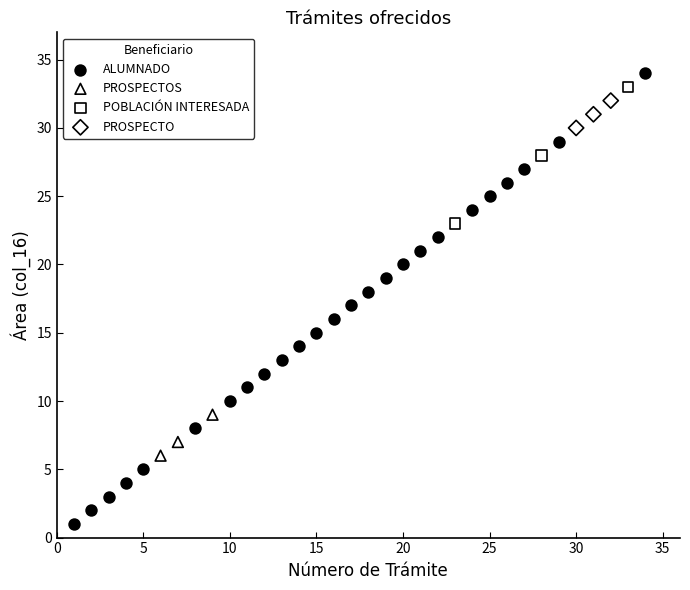

Which series has the largest Y range (max minus min)?

ALUMNADO